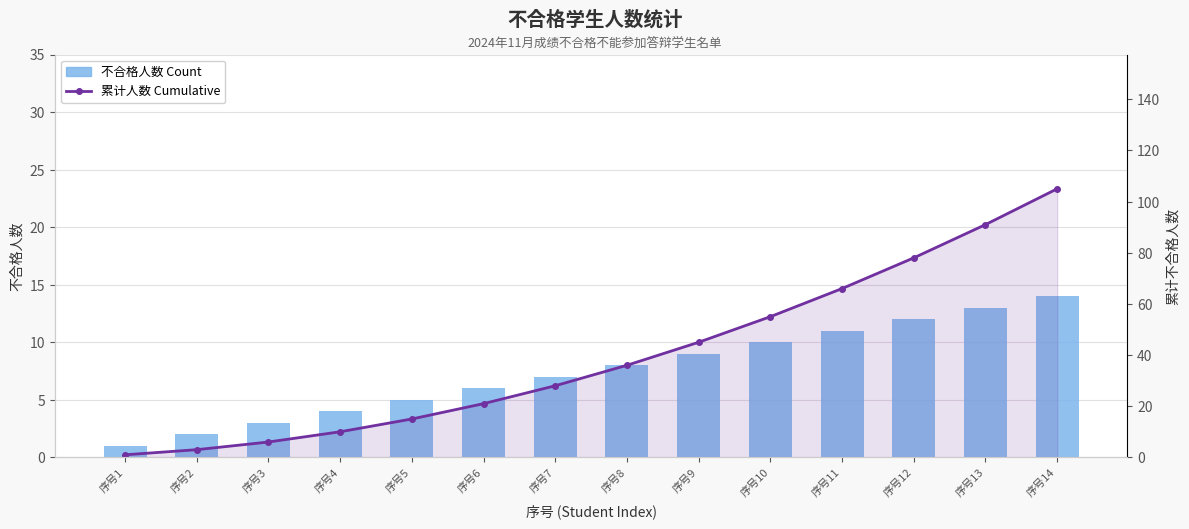

What is the greatest value displayed?

105